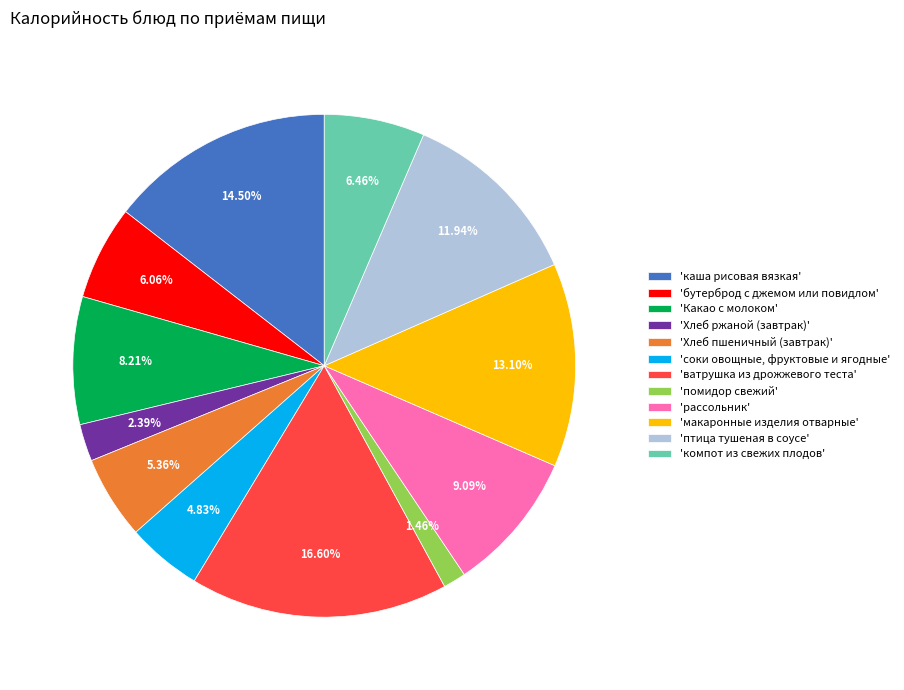

Which category has the biggest portion of the pie?

'ватрушка из дрожжевого теста'